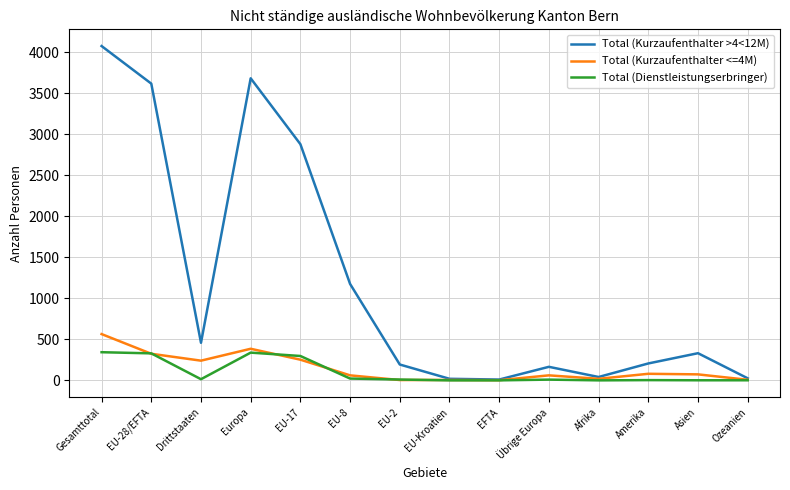

How many interior local peaks does the Total (Kurzaufenthalter >4<12M) series have?

3